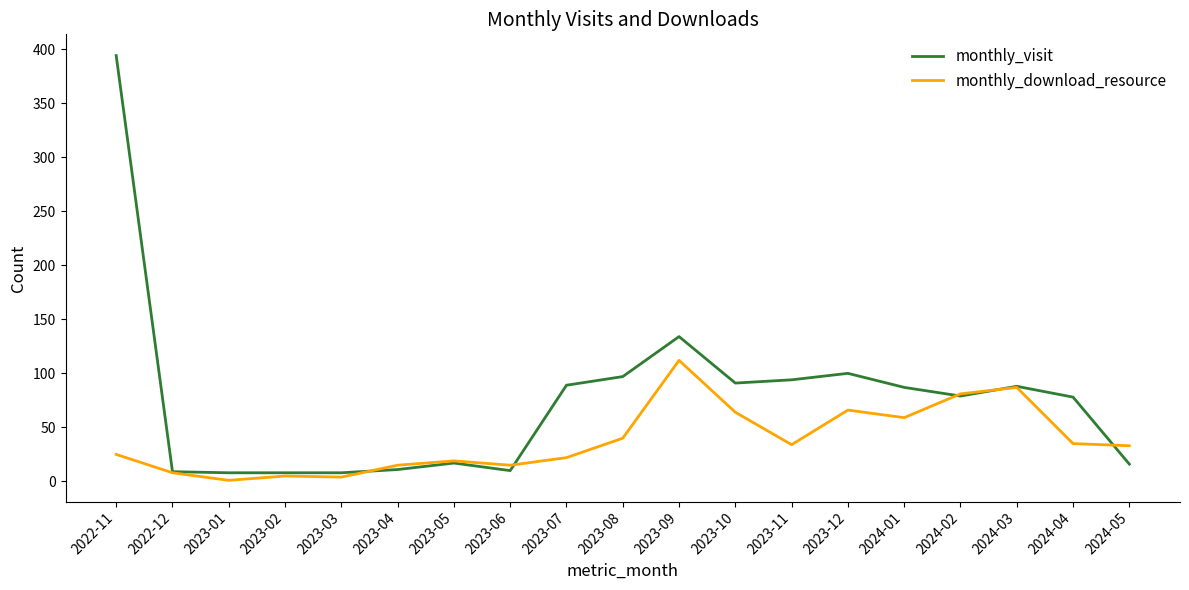

How many series are shown in this chart?

2